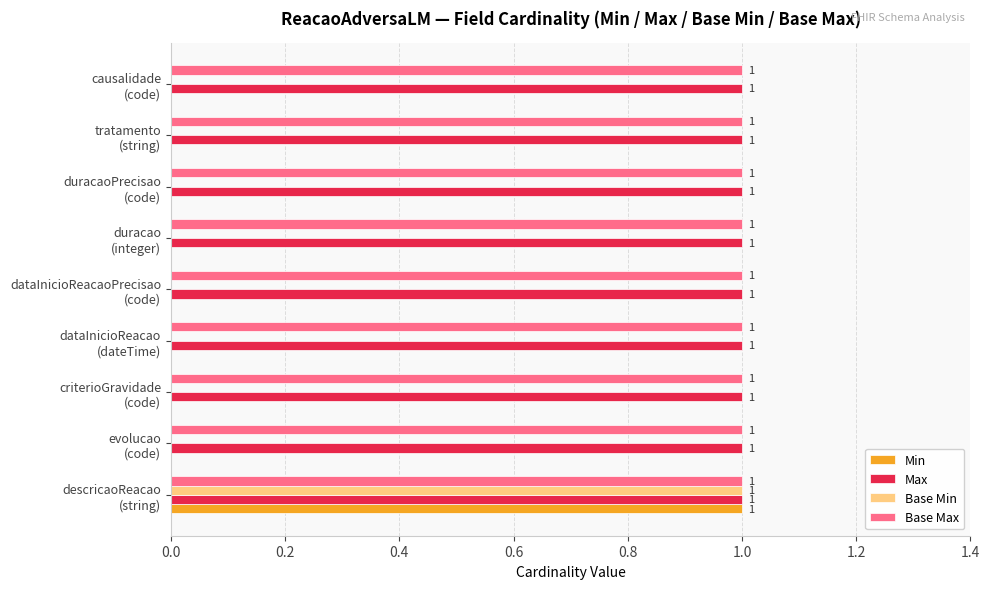

How many Min values are between 0 and 1?

9